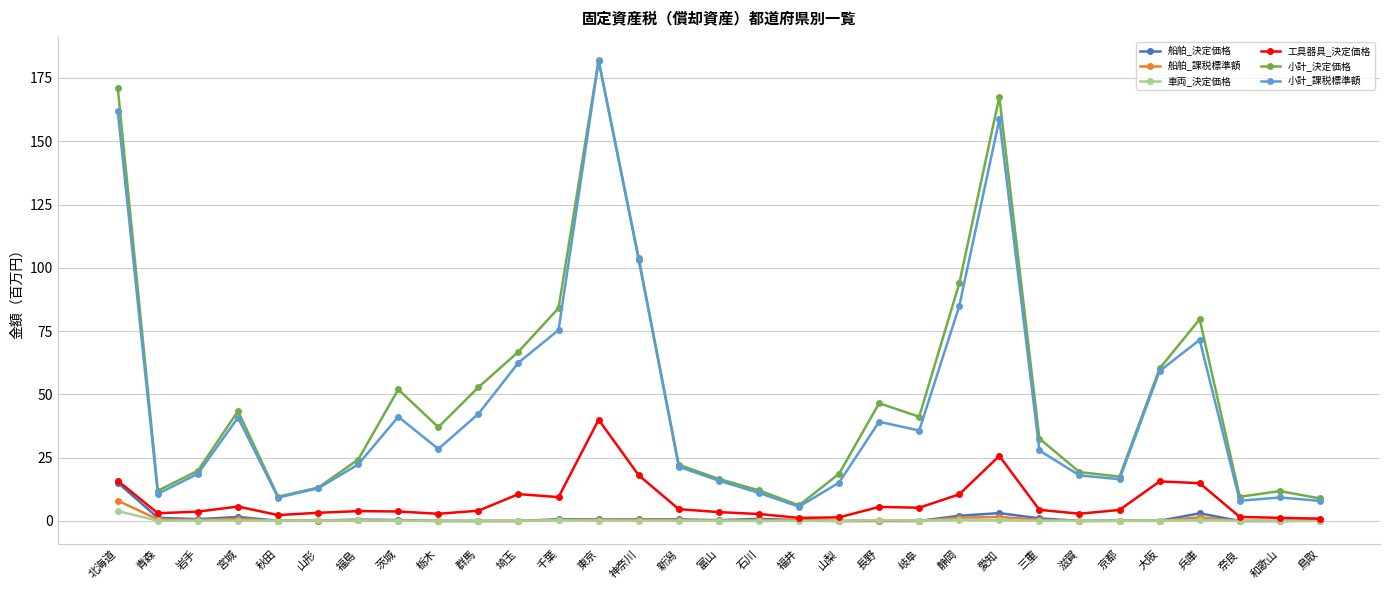

Which series changed the most between 岩手 and 山梨?

小計_課税標準額